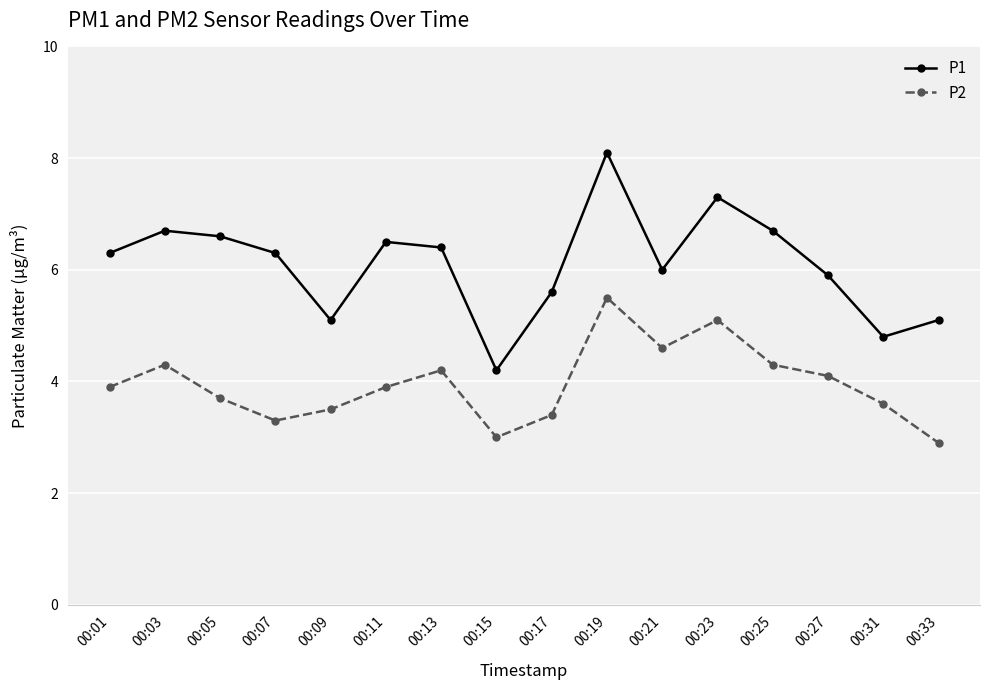

The value of P2 at 00:23 is 3.1. True or false?

False